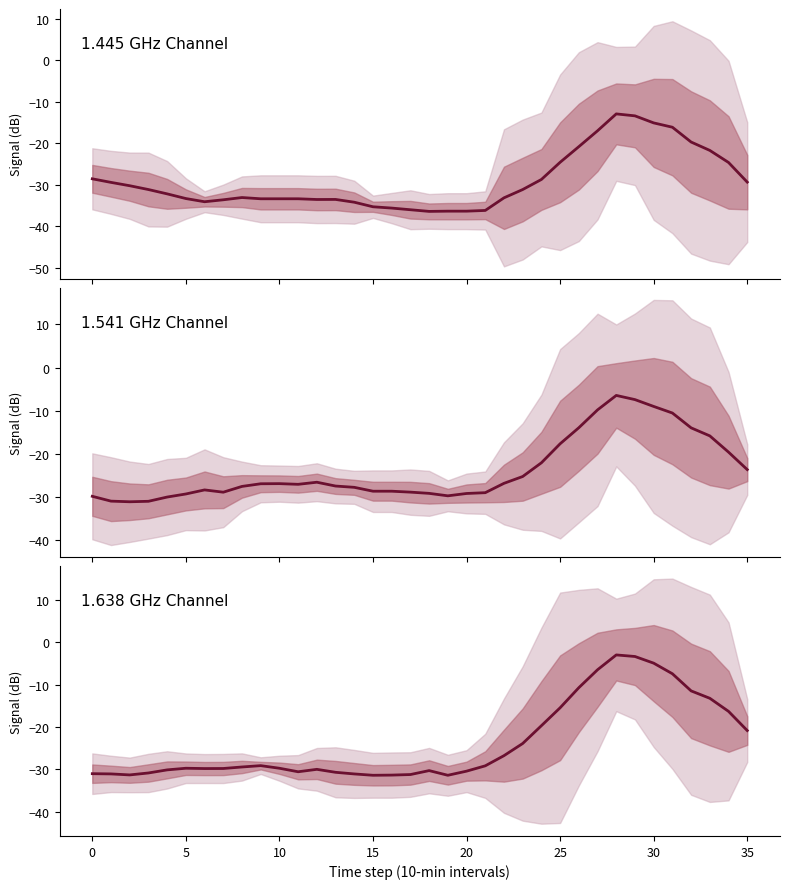

True or false: 1.638 GHz Channel has a value of -20.9 at 35.

True